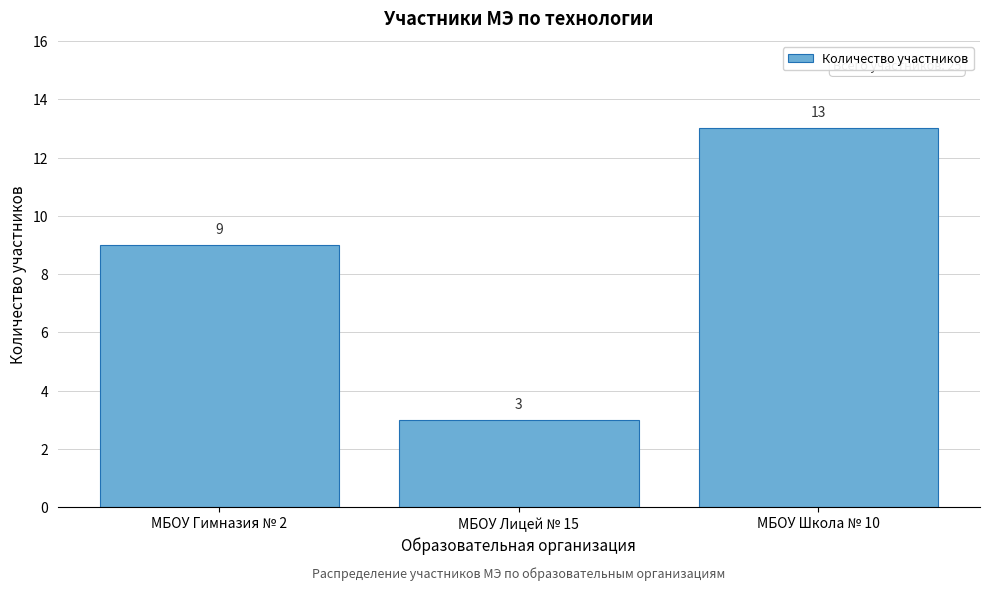

Reading left to right, what are all the values shown in this chart?

9	3	13